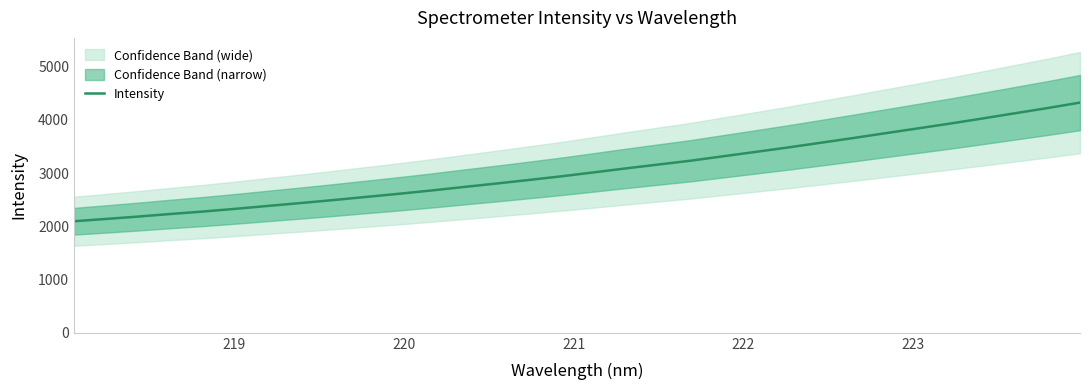

What is the lowest value of the Intensity series?

2096.1